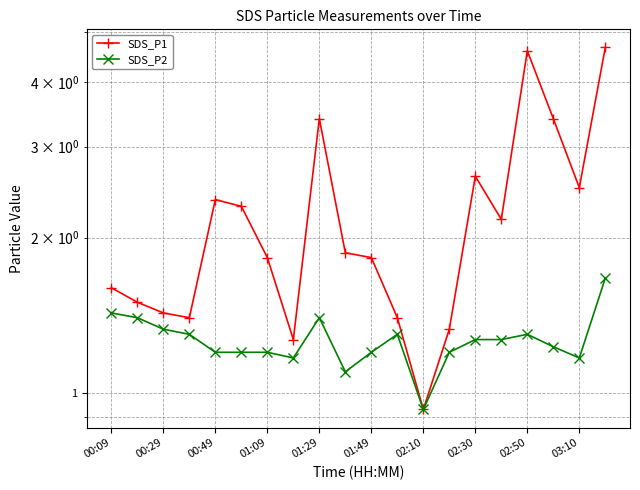

What is the label of the 20th point from the right?

00:09